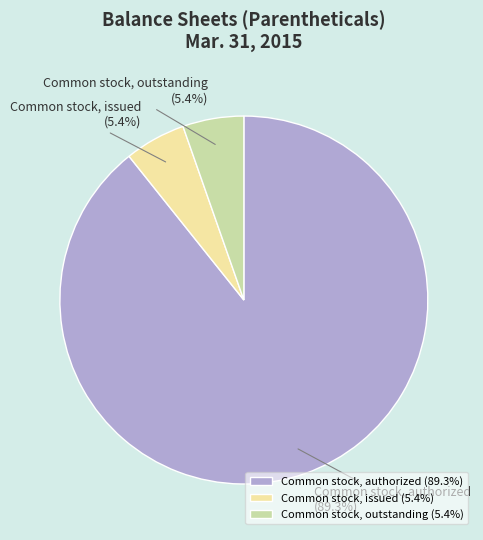

Is there a majority slice in this chart?

Yes